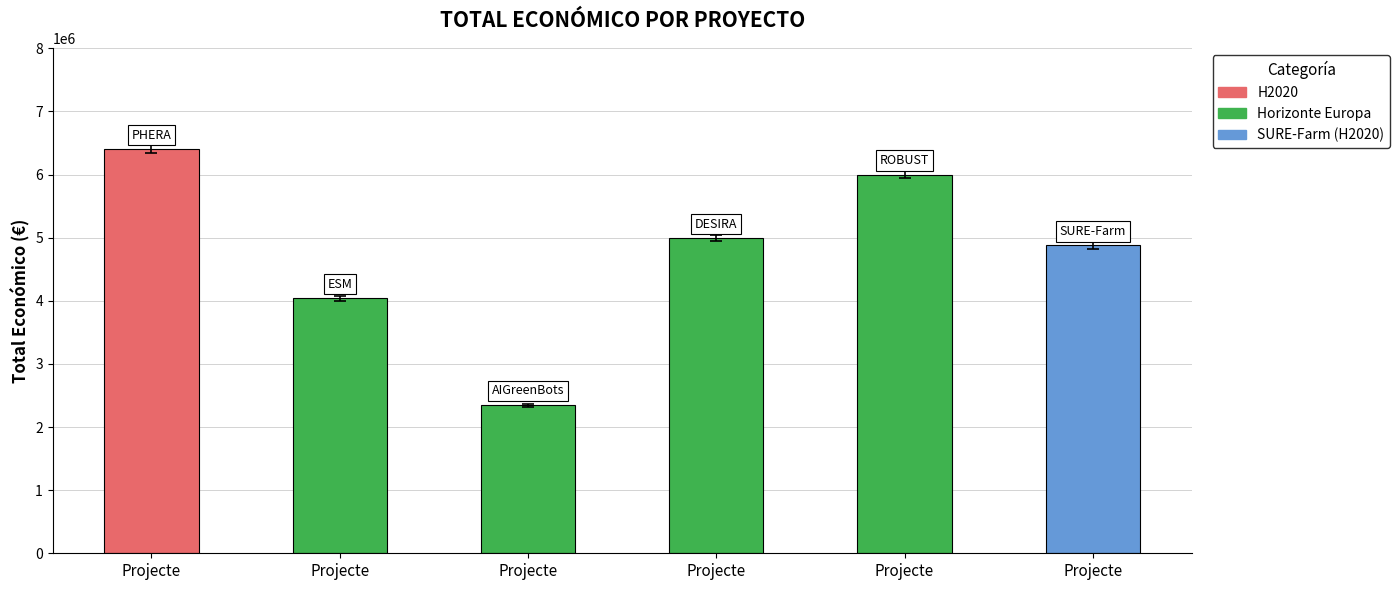

Count the number of data series in this chart.

1